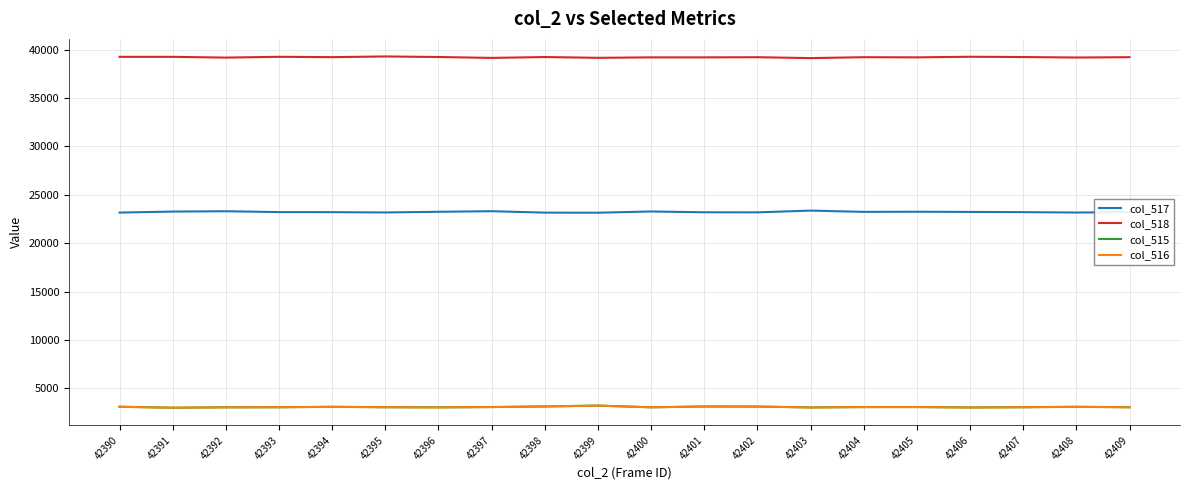

What is the maximum value shown in the chart?

39305